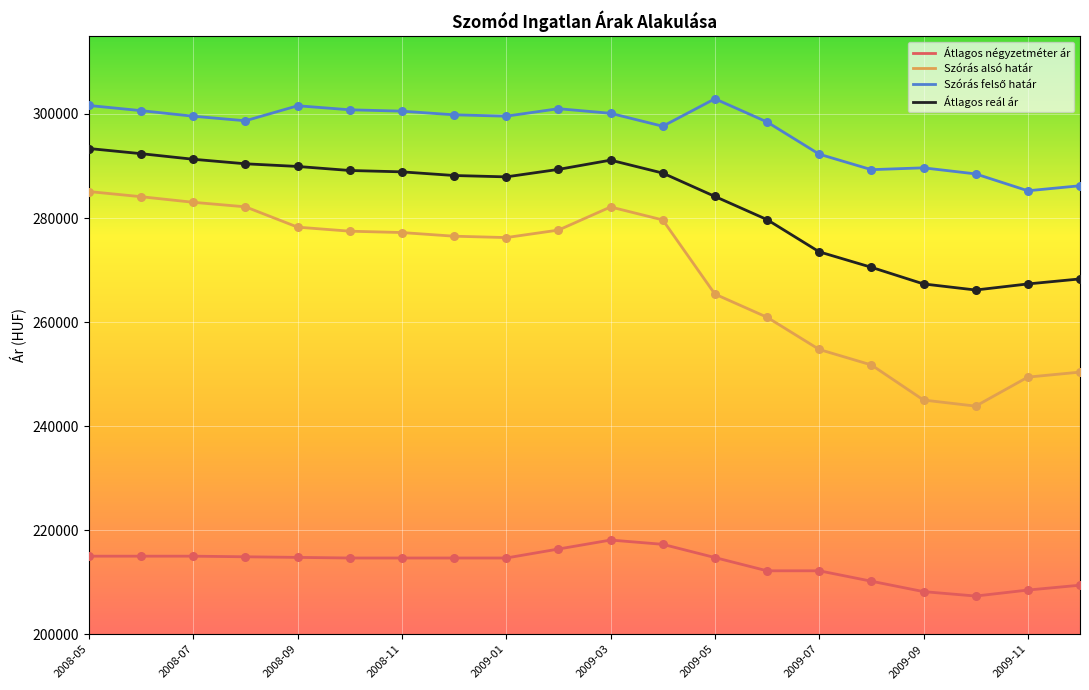

Which series has the widest spread of values?

Szórás alsó határ